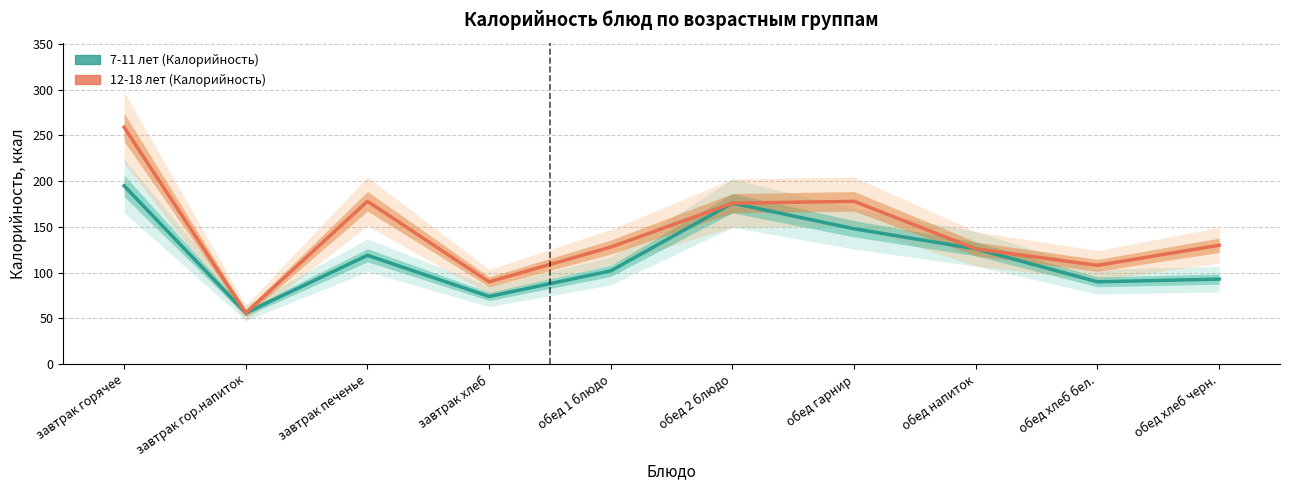

What is the value of the 7-11 лет (Калорийность) point at the 9th from the left?

90